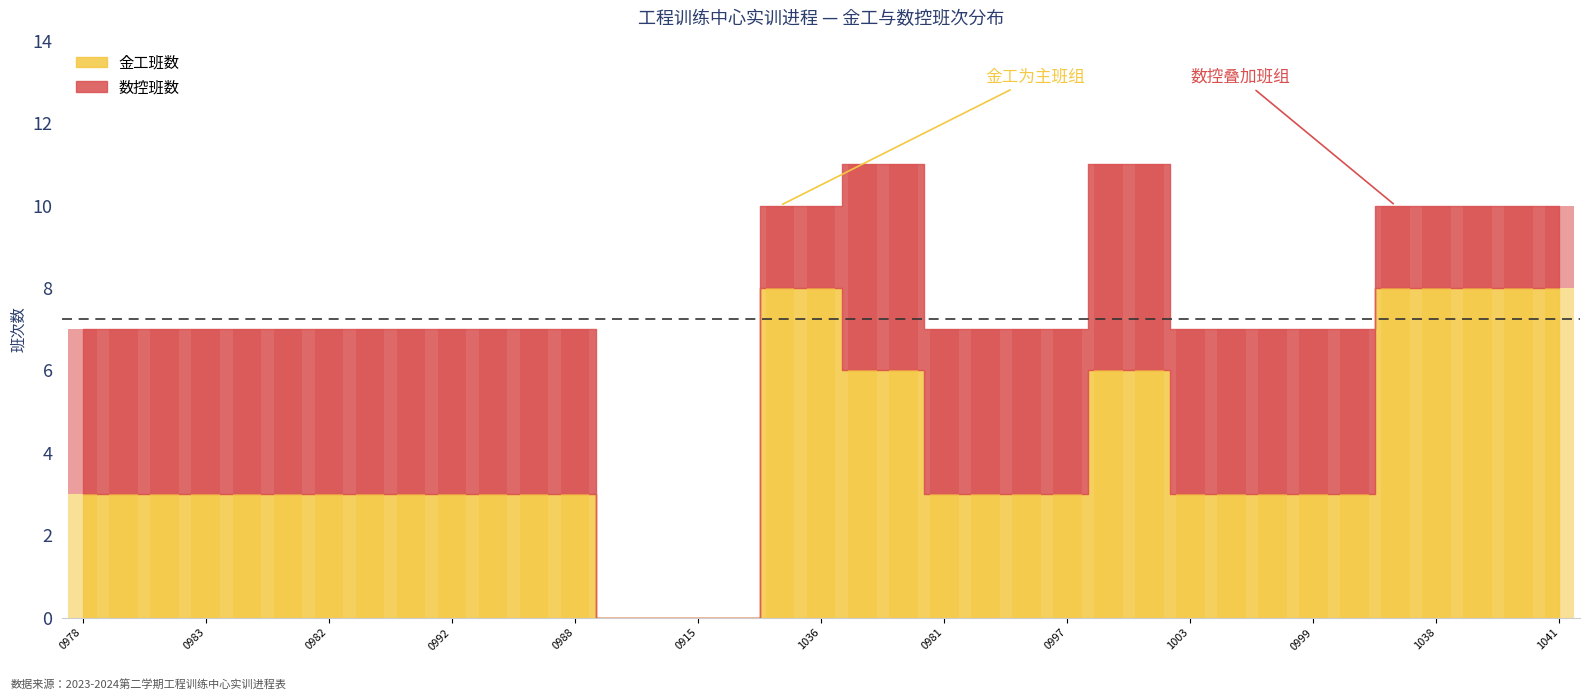

How many bars are there in total?

74